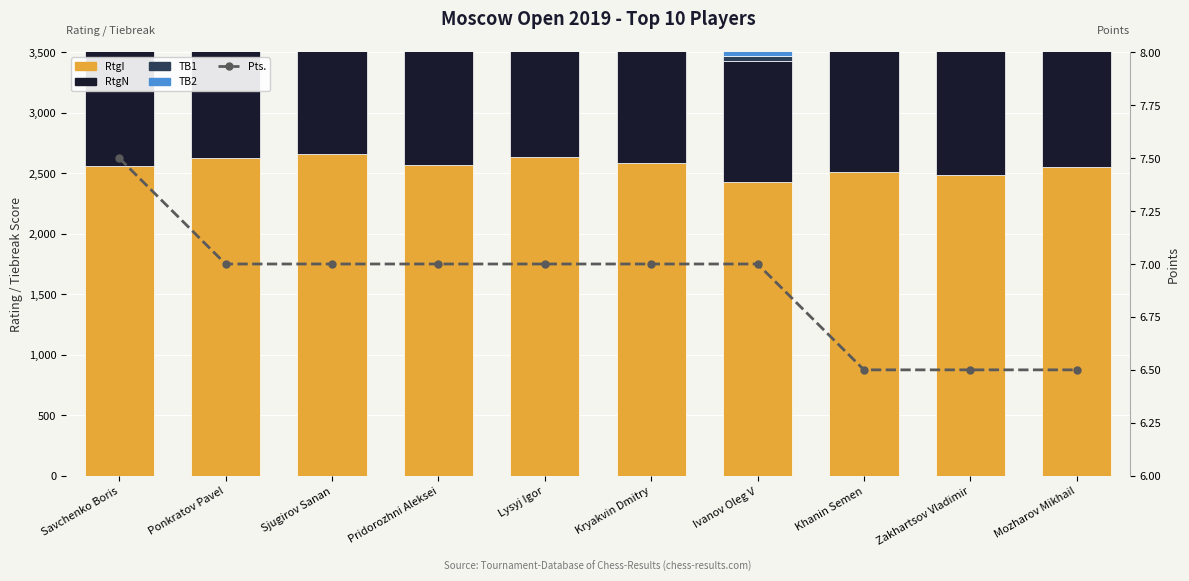

At which label does RtgN reach its minimum?

Ivanov Oleg V